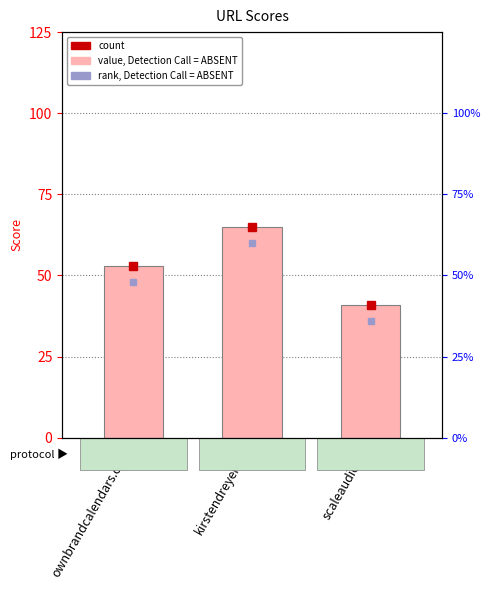

Which category has the highest value across all series?

kirstendreyer.dk